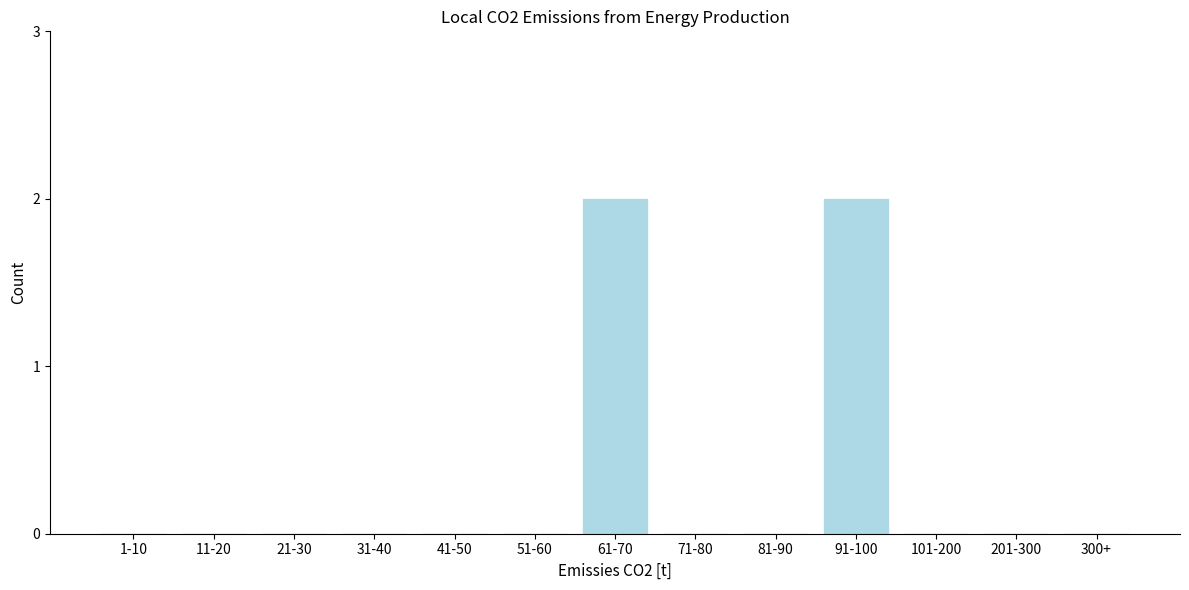

Reading left to right, what are all the values shown in this chart?

1-10=0	11-20=0	21-30=0	31-40=0	41-50=0	51-60=0	61-70=2	71-80=0	81-90=0	91-100=2	101-200=0	201-300=0	300+=0